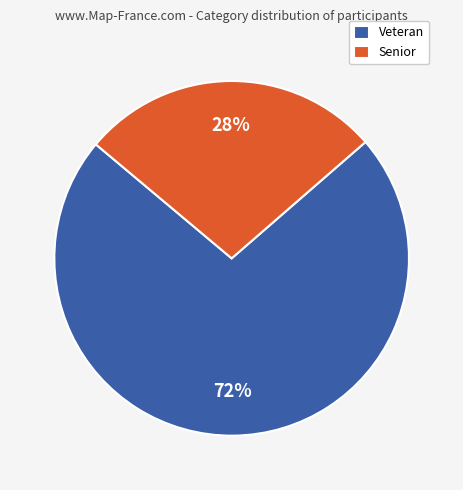

Between Veteran and Senior, which is larger?

Veteran